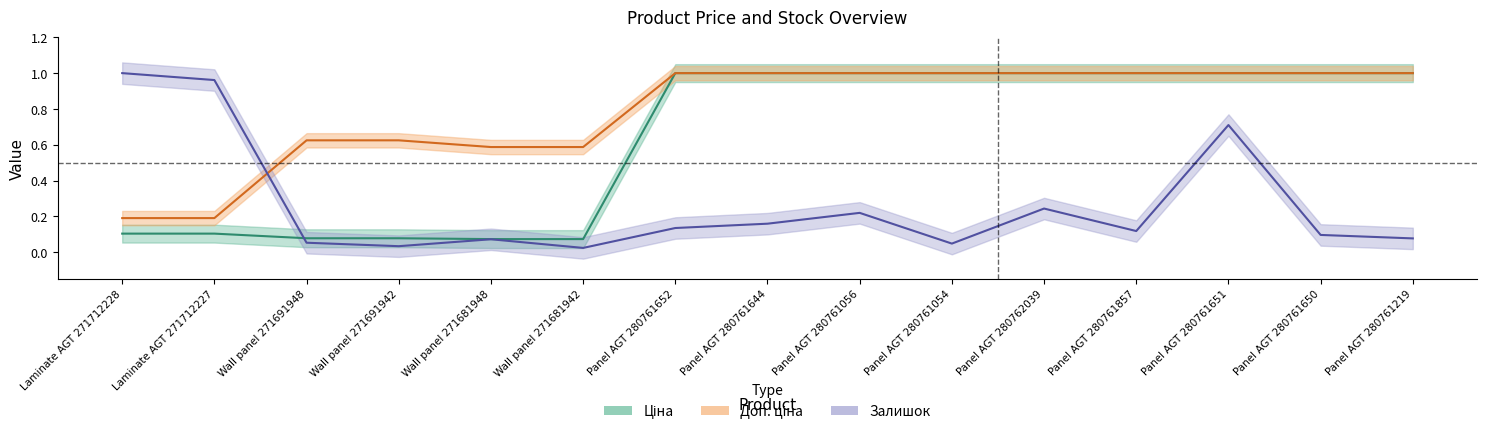

In Залишок, how many points are lower than both neighbors (excluding endpoints)?

4